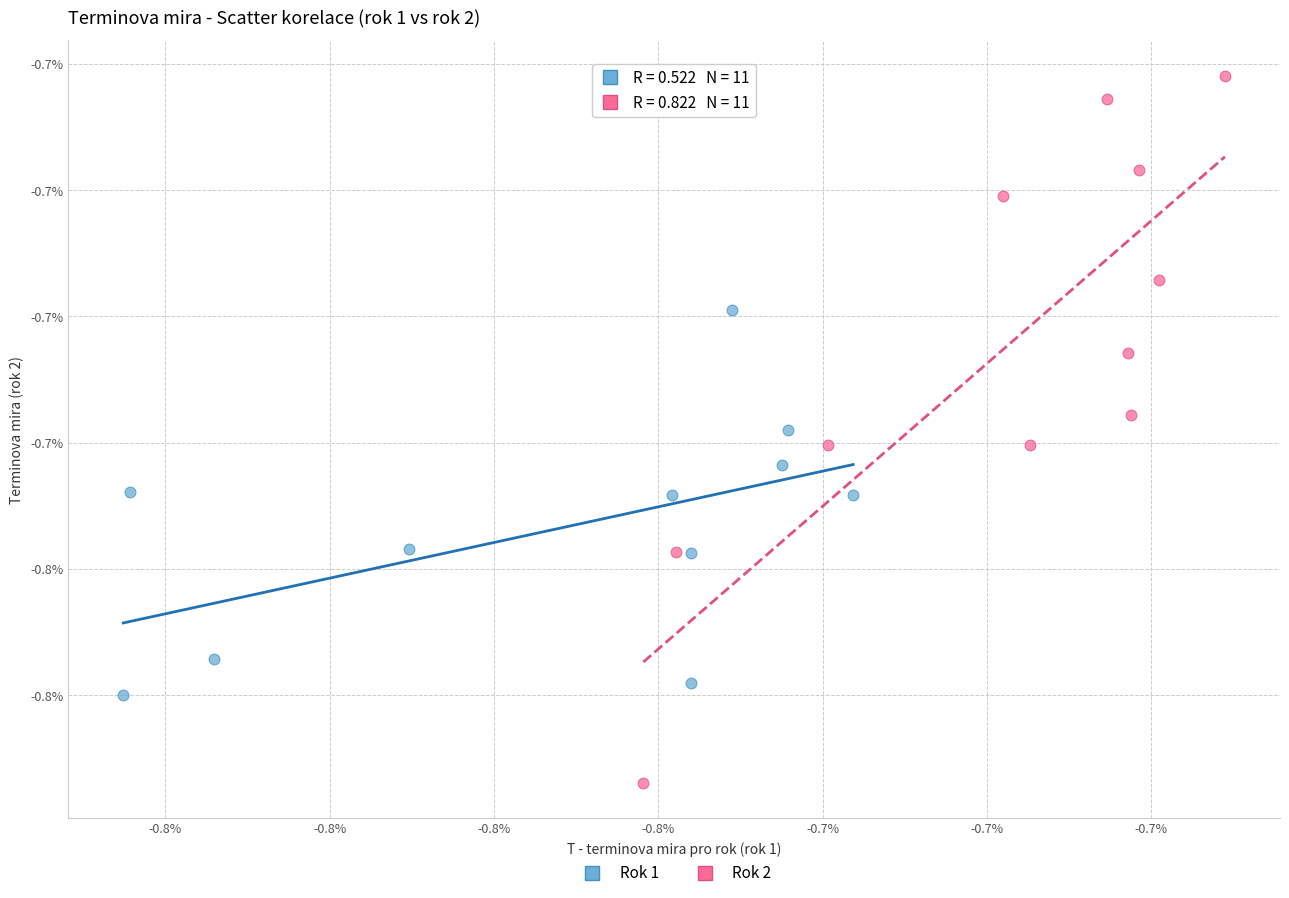

Which series reaches the minimum Y coordinate?

Rok 2